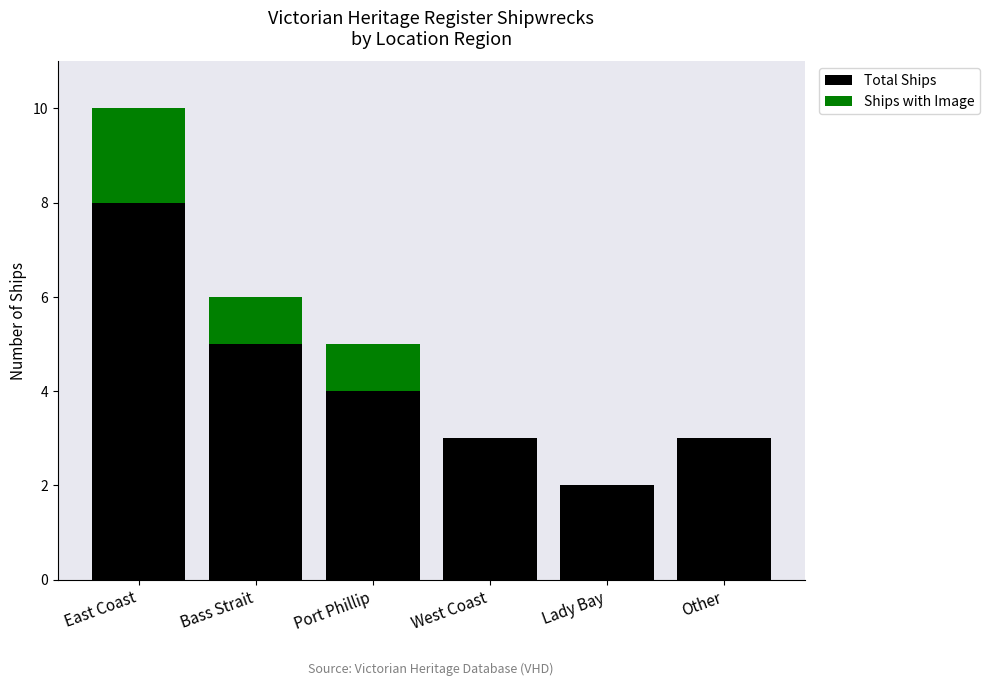

What are all the series names shown in the legend?

Total Ships, Ships with Image